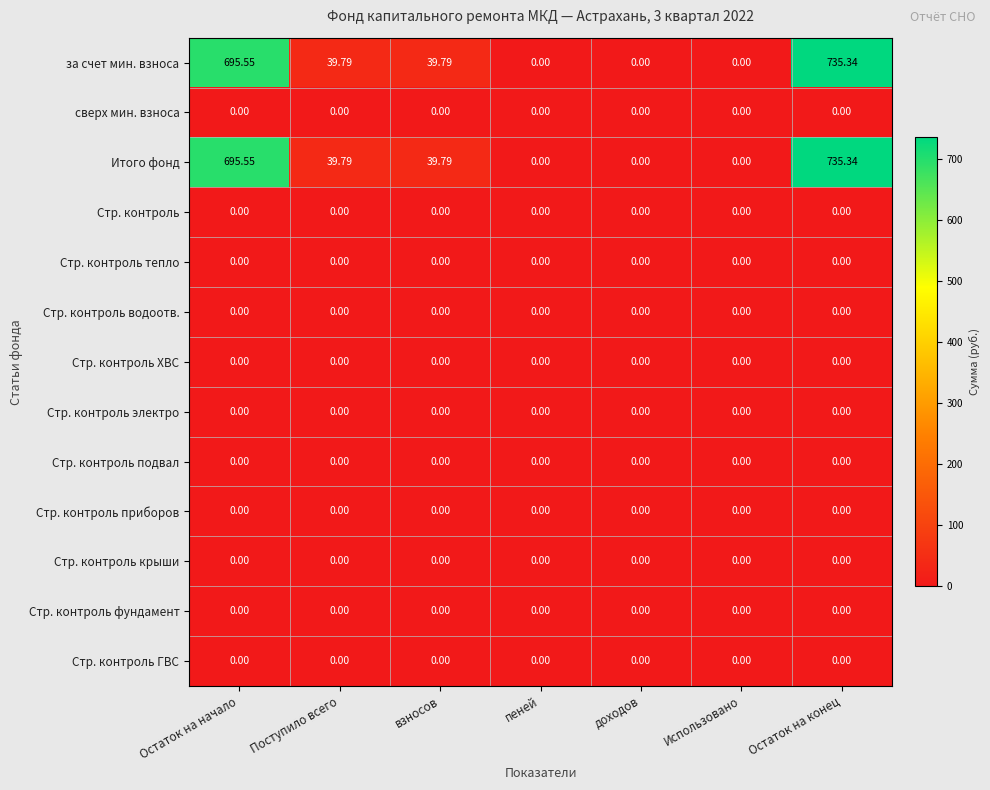

At which category is the sum across all series the highest?

Остаток на конец